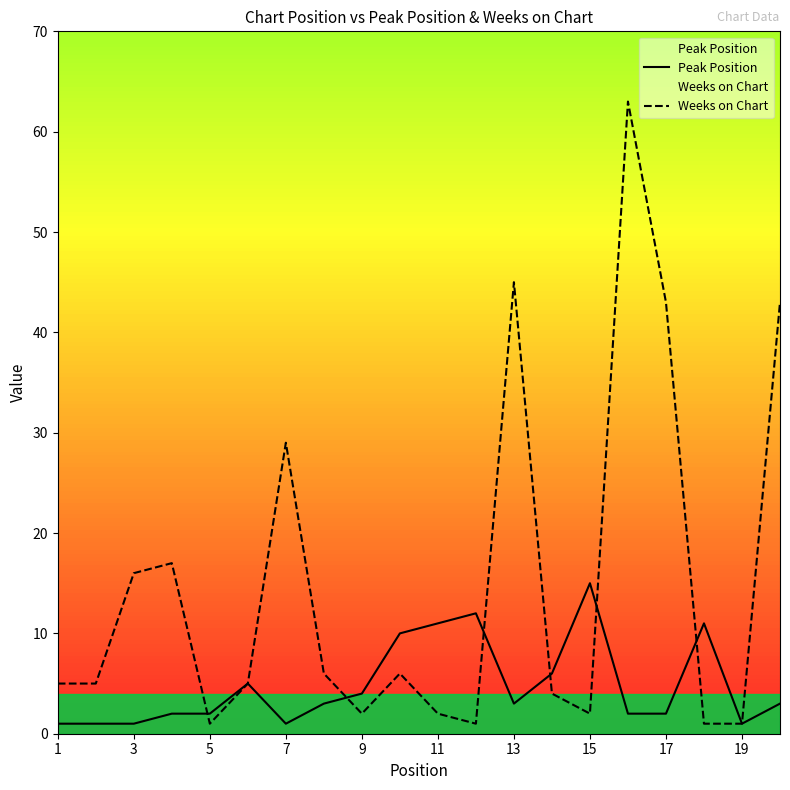

Does the chart display data point markers on the line(s)?

No